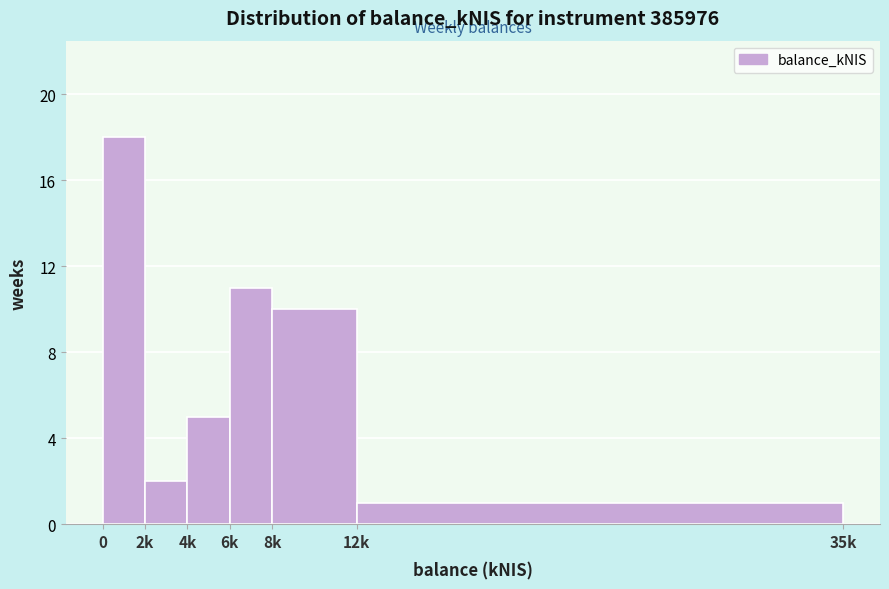

Reading left to right, what are all the values shown in this chart?

0=18	2k=2	4k=5	6k=11	8k=10	12k=1